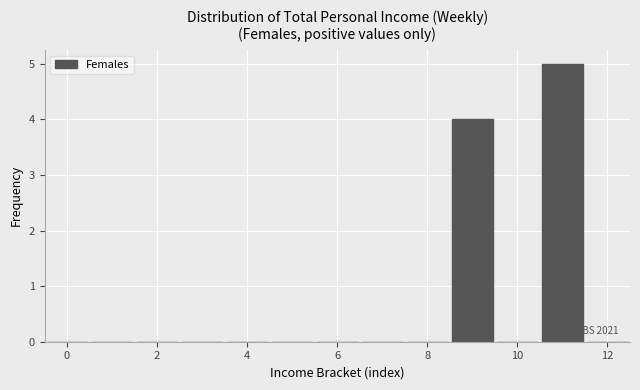

Which range on the x-axis has the tallest bar?

10.5 to 11.5